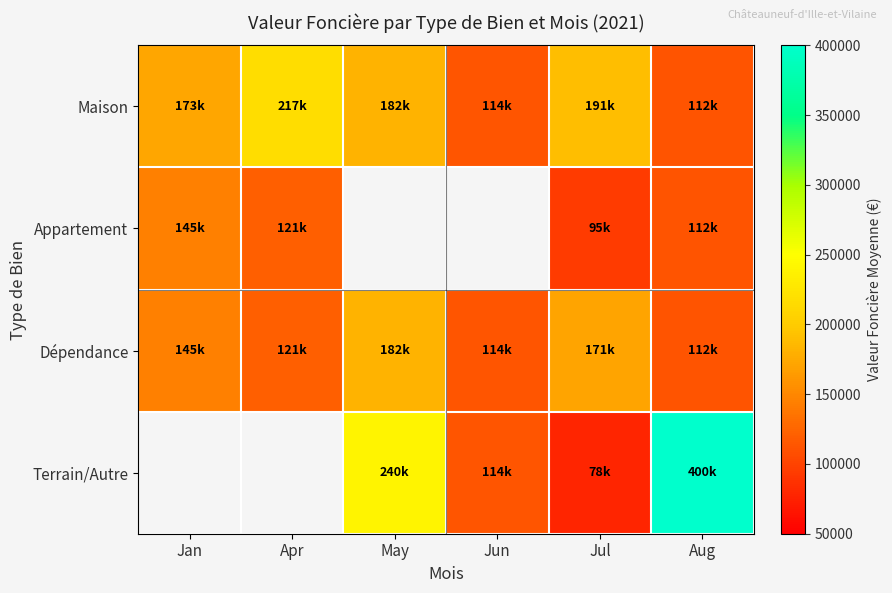

Which series changed the most between Apr and May?

Dépendance